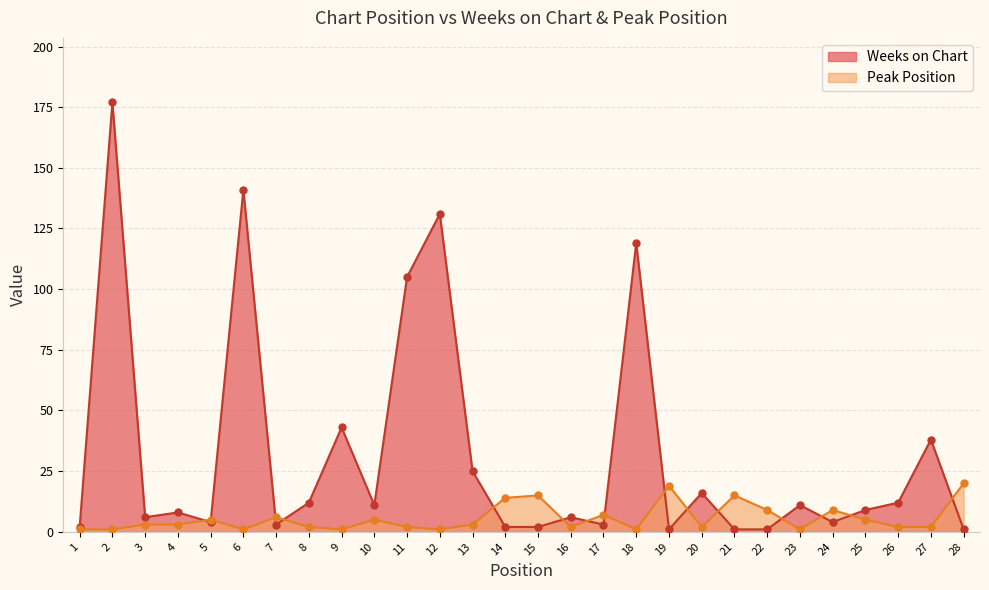

Which series has the largest total across all categories?

Weeks on Chart